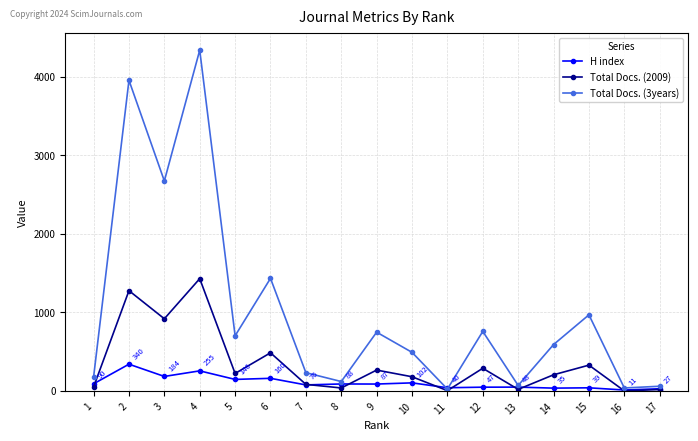

What is the value of the Total Docs. (2009) point at the 6th from the left?

485